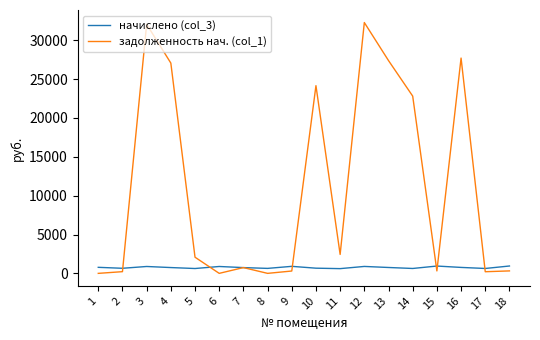

List the series in order of their peak value, highest first.

задолженность нач. (col_1), начислено (col_3)